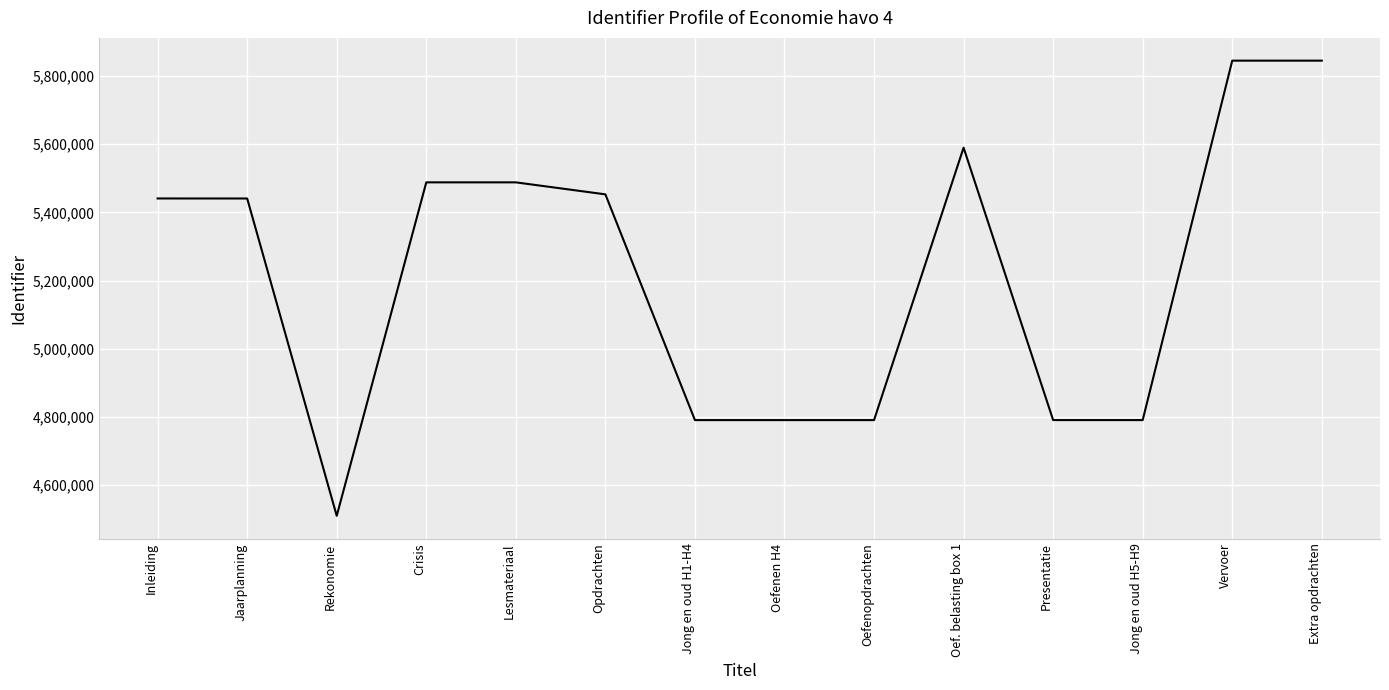

Read the value at Vervoer.

5844957